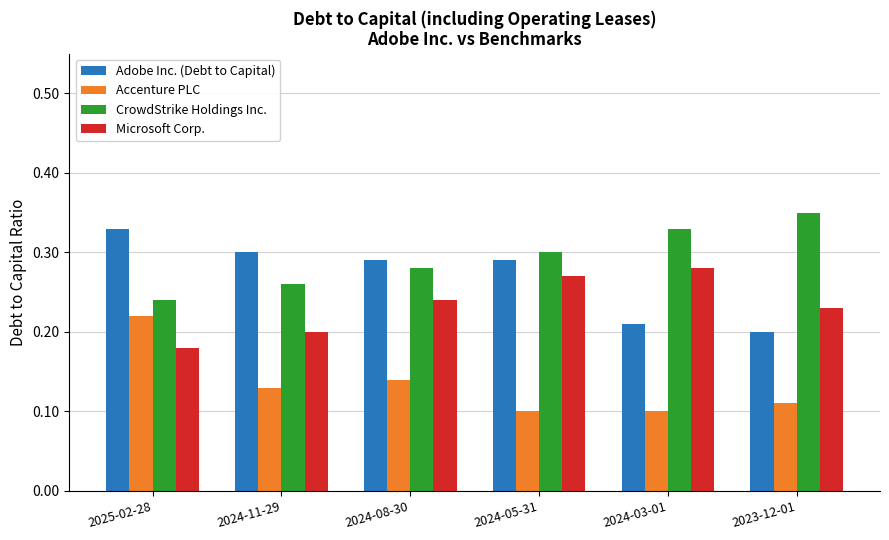

What is the sum of the Adobe Inc. (Debt to Capital) values at 2024-03-01 and 2024-11-29?

0.5